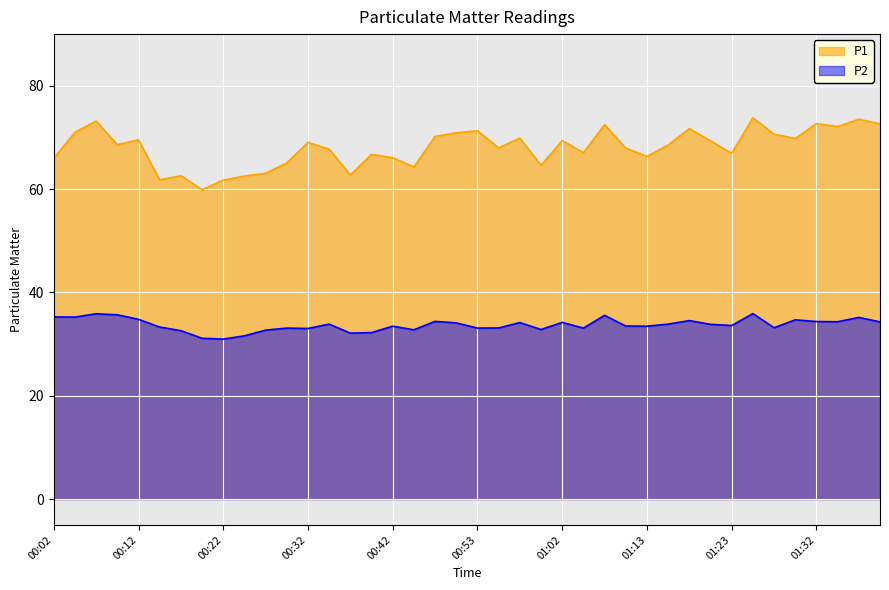

At 00:40, list the series in order from largest to smallest.

P1, P2